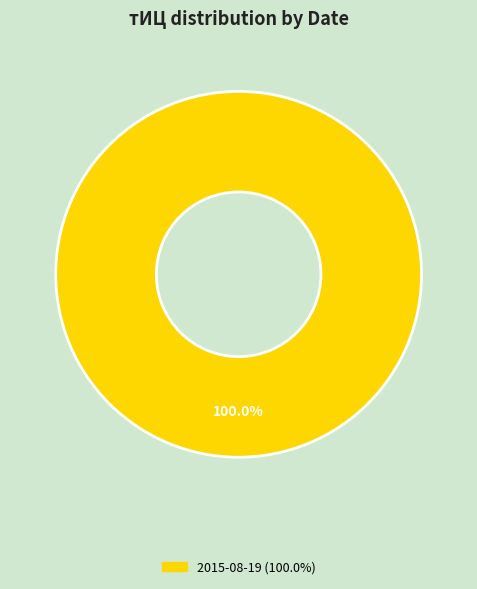

Is there a majority slice in this chart?

Yes